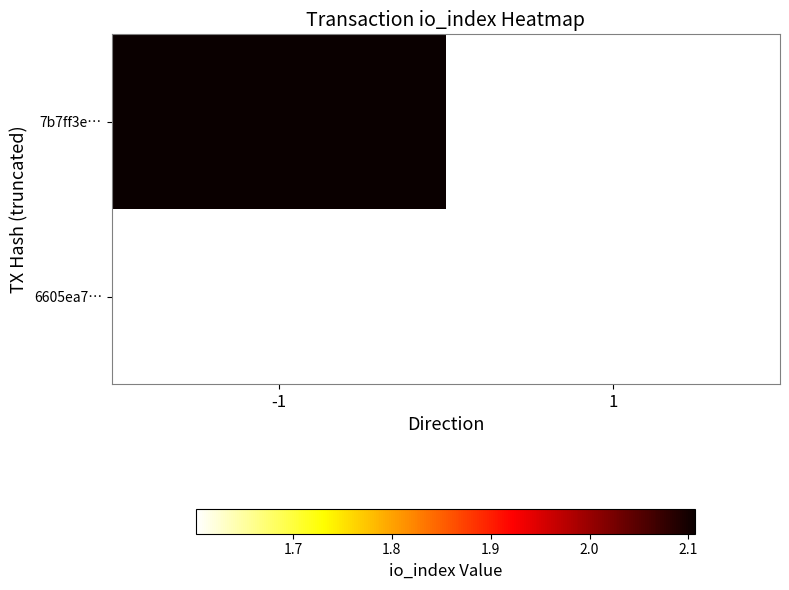

Count the number of categories in the chart.

2